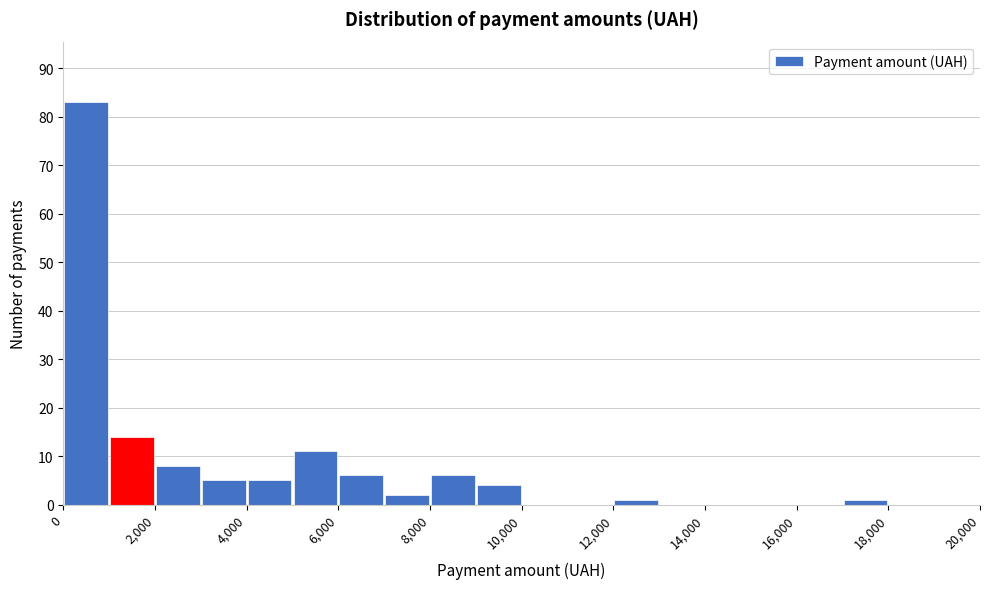

How tall is the bar that spans 0 to 1000 on the x-axis? The values are not printed on the chart, so give them approximately, as read against the axis.

83